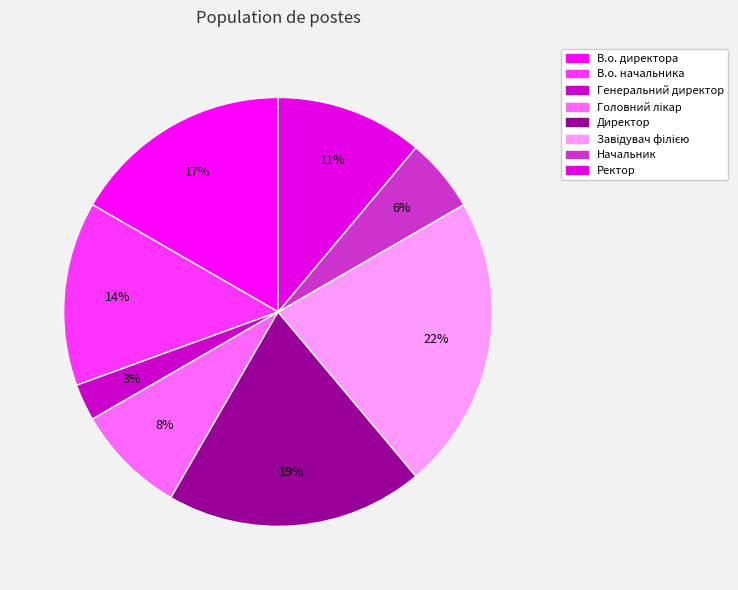

Is there any slice that represents more than half of the pie?

No